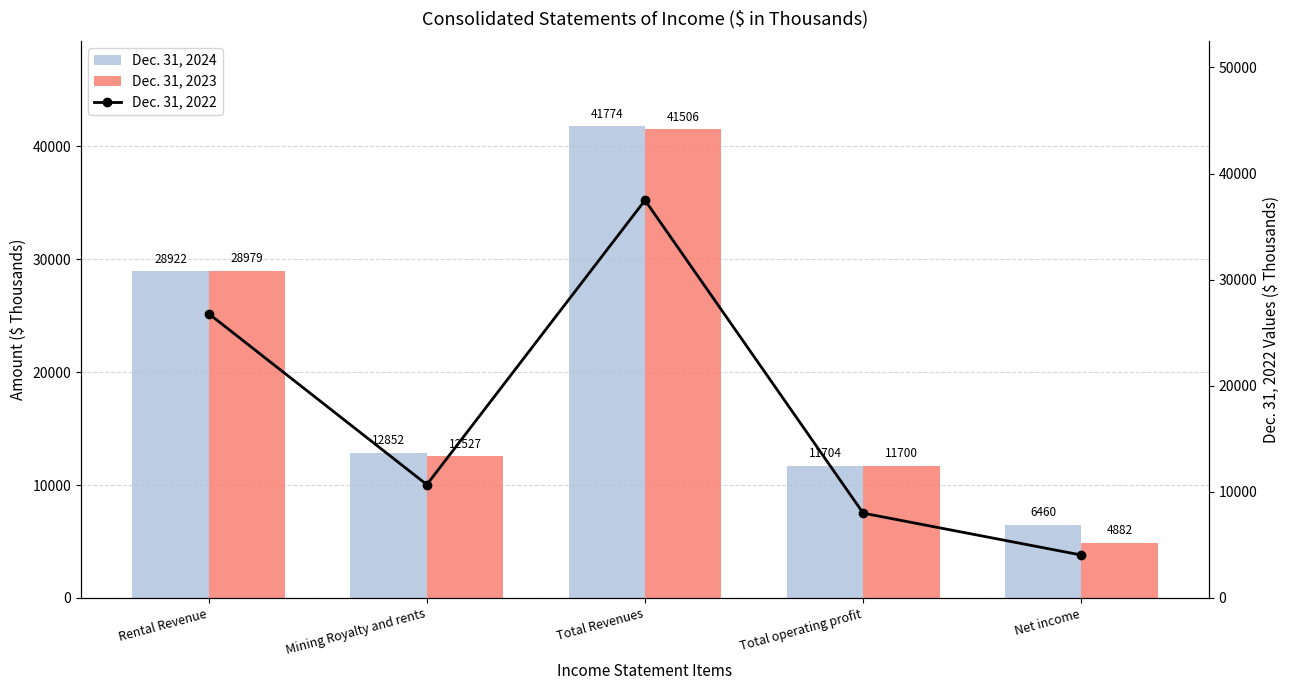

At how many categories does at least one series exceed 33672?

1